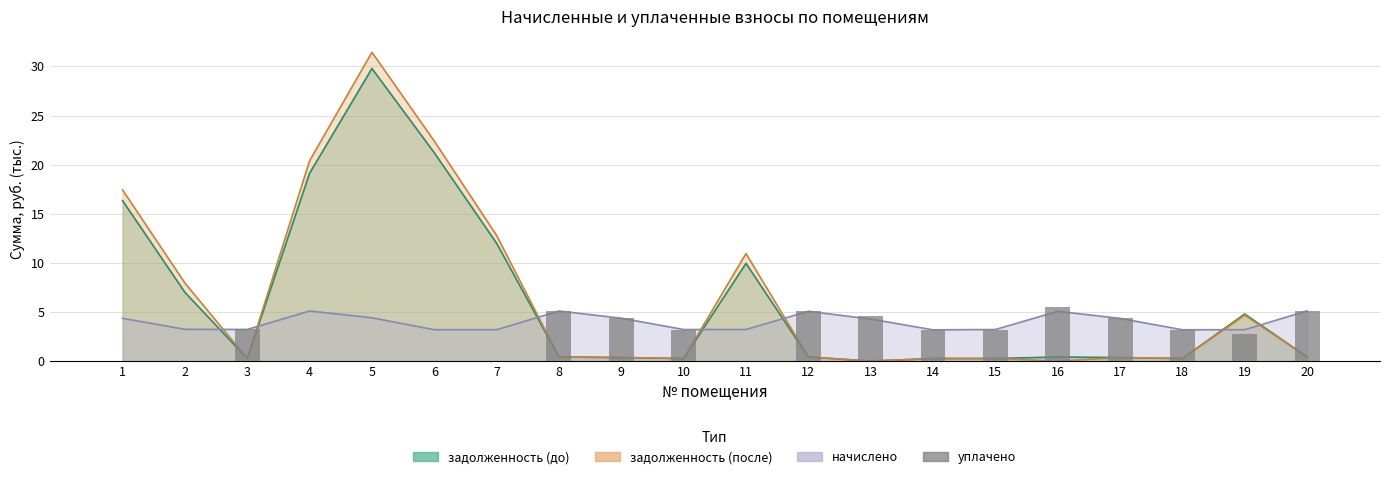

Does the chart contain any negative values?

No